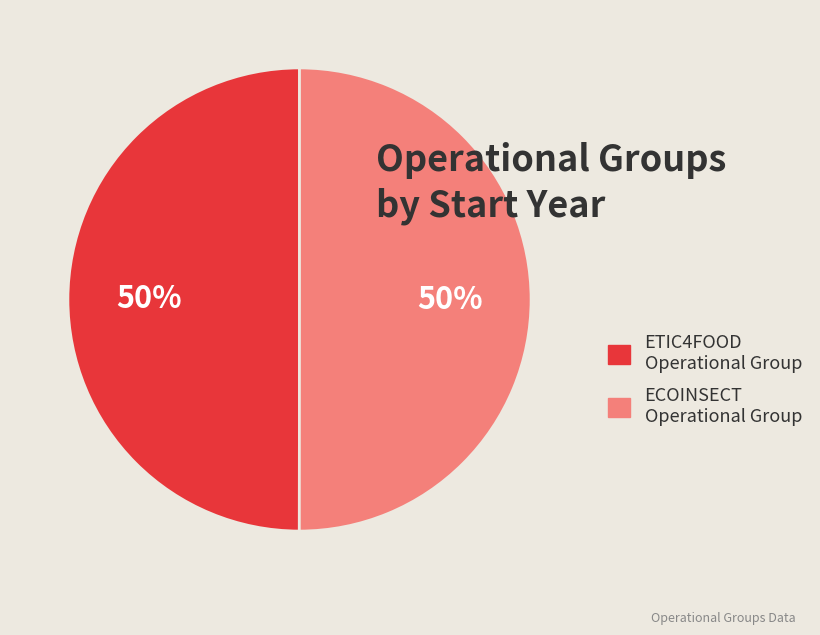

Combined, do ETIC4FOOD Operational Group and ECOINSECT Operational Group account for over 50%?

Yes